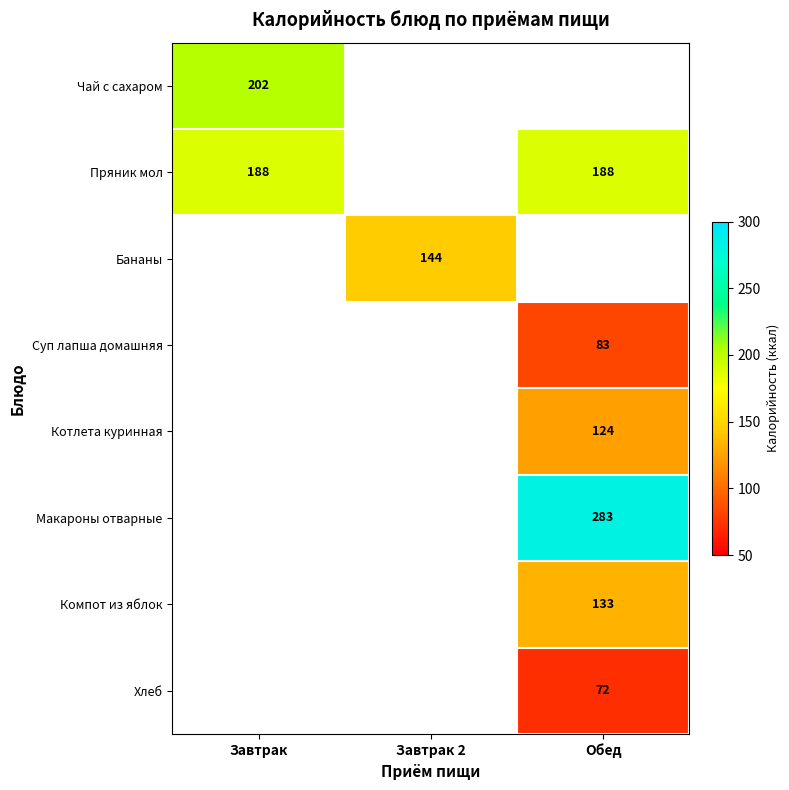

Is it true that Чай с сахаром equals 283 at Завтрак?

False